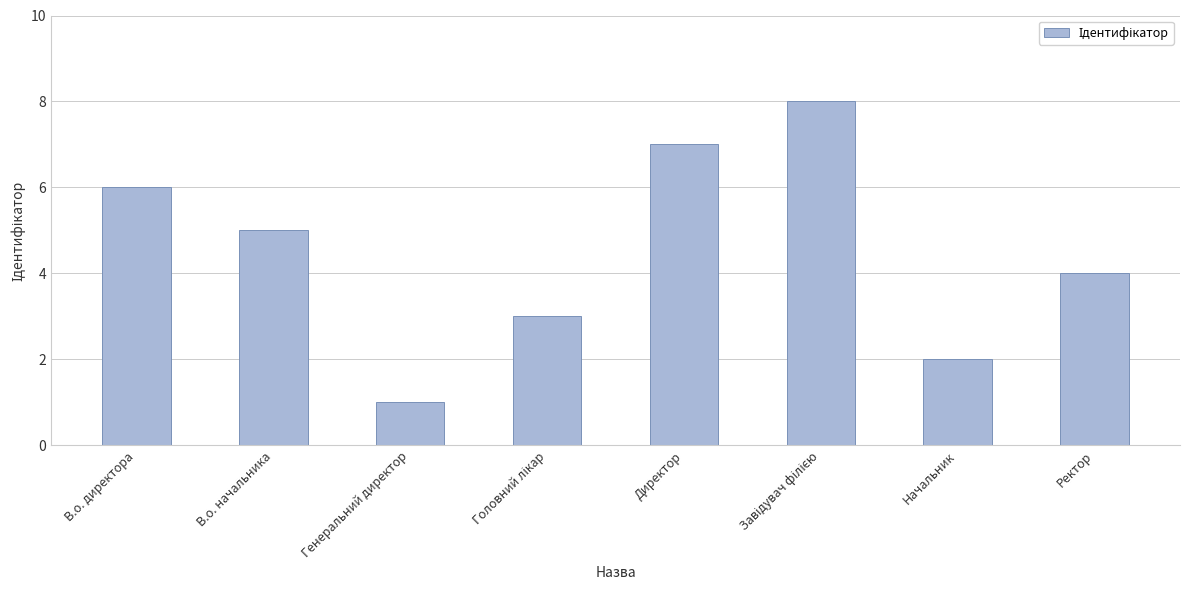

How many bars are there in total?

8